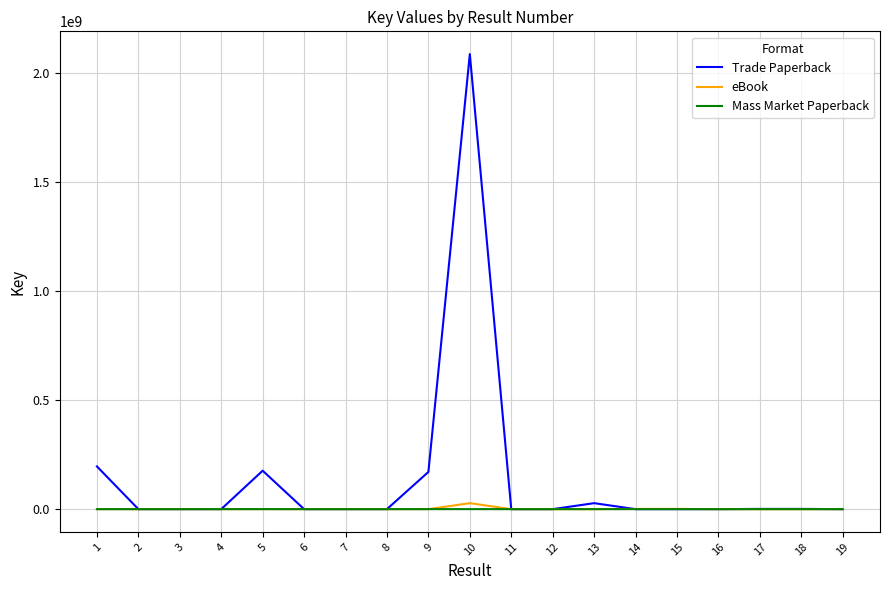

What is the average value of the Mass Market Paperback series?

33190